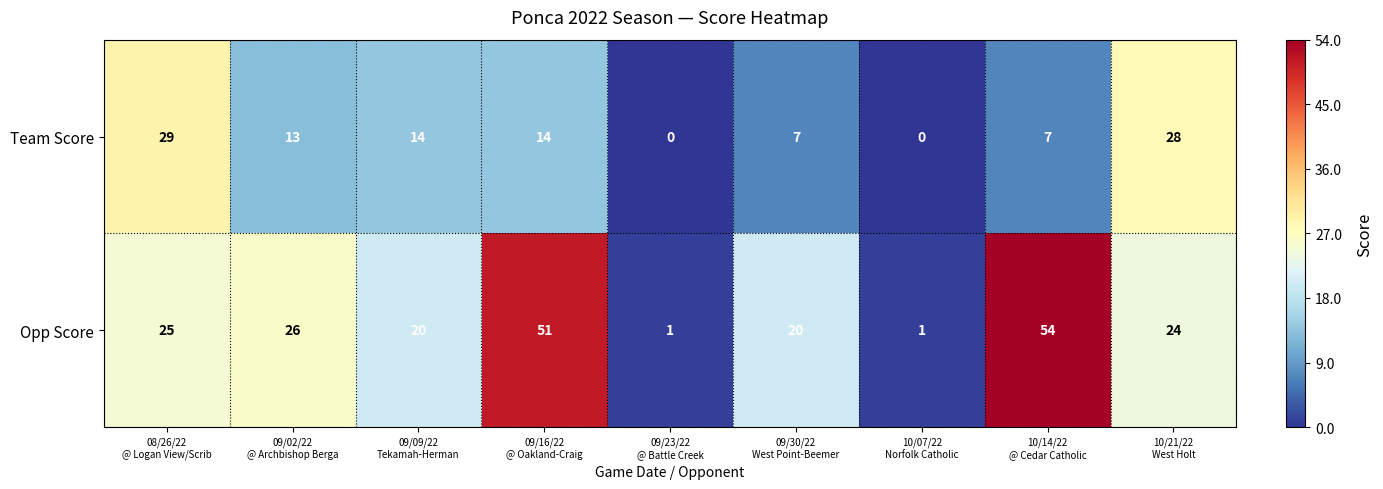

What is the sum of all Opp Score values?

222